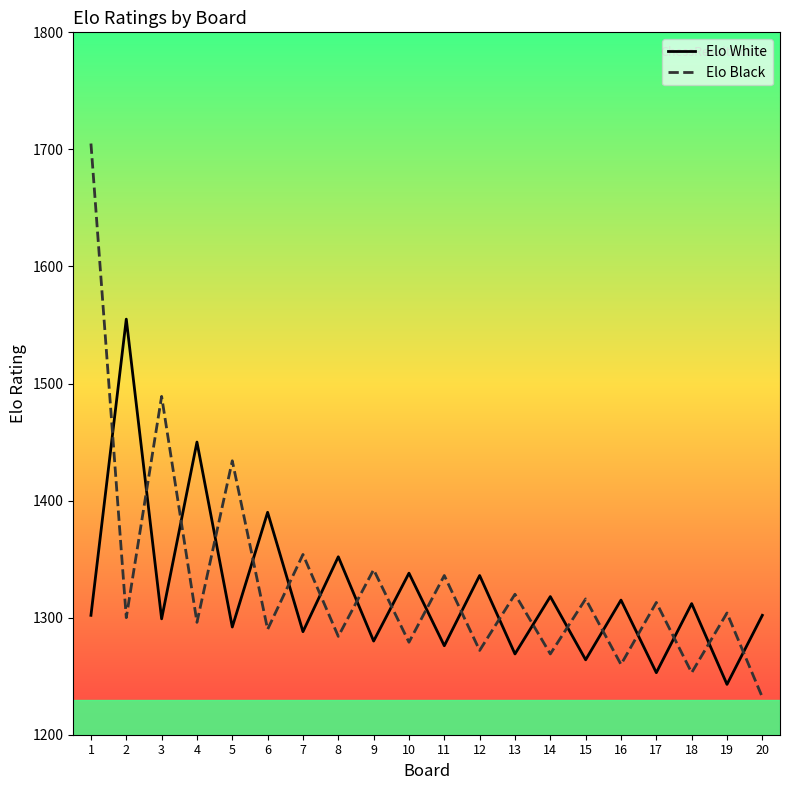

What is the maximum value for Elo White?

1555